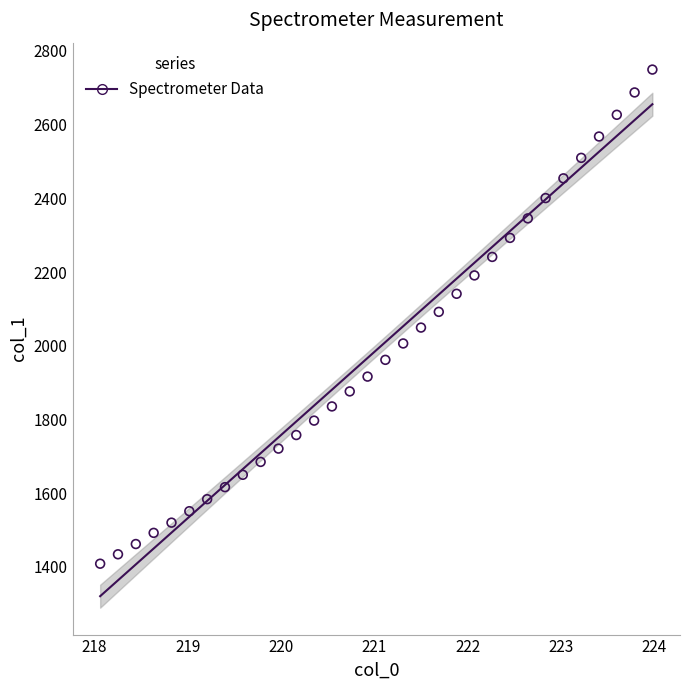

What is the range of Y values (max minus min)?

1340.7